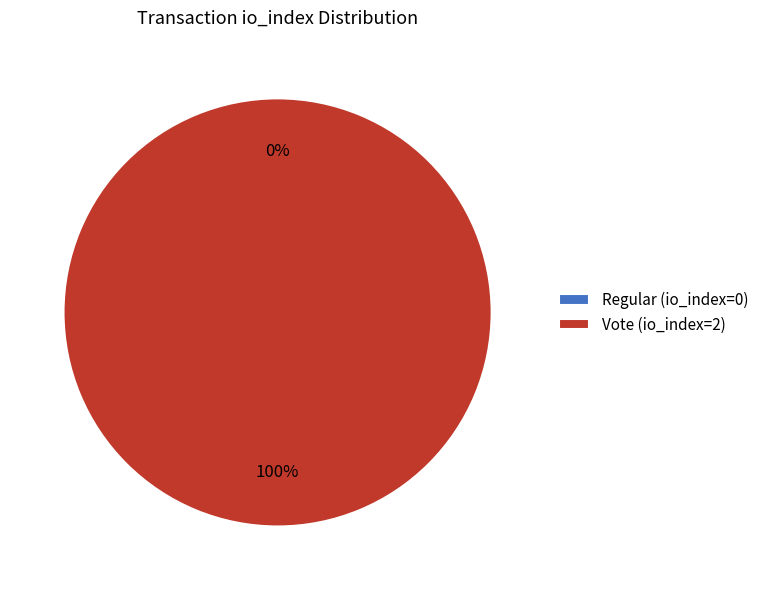

Which has a higher value, Vote (io_index=2) or Regular (io_index=0)?

Vote (io_index=2)